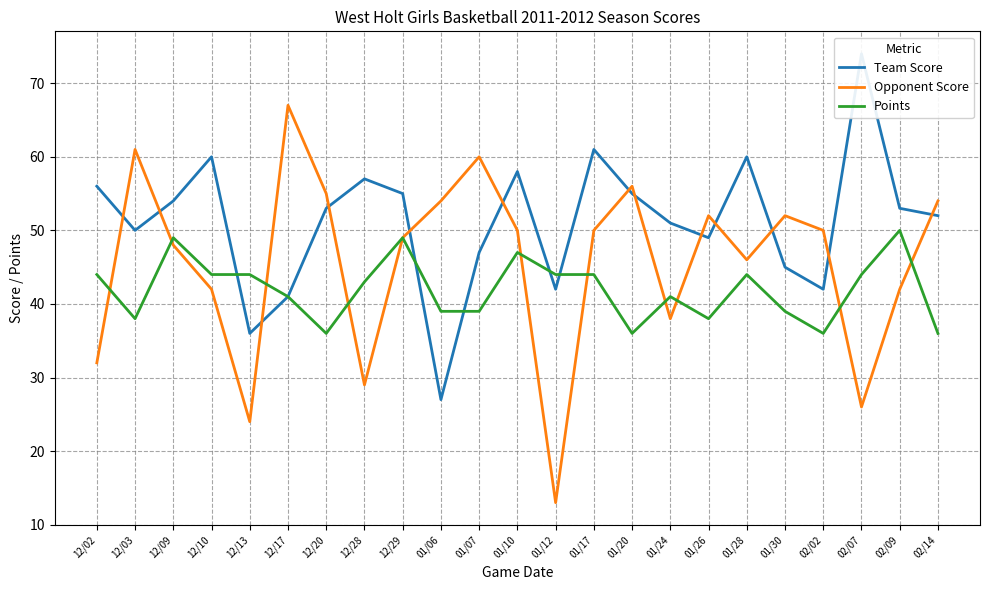

Reading left to right, extract all data points from this chart.

Team Score: 56	50	54	60	36	41	53	57	55	27	47	58	42	61	55	51	49	60	45	42	74	53	52
Opponent Score: 32	61	48	42	24	67	55	29	49	54	60	50	13	50	56	38	52	46	52	50	26	42	54
Points: 44	38	49	44	44	41	36	43	49	39	39	47	44	44	36	41	38	44	39	36	44	50	36